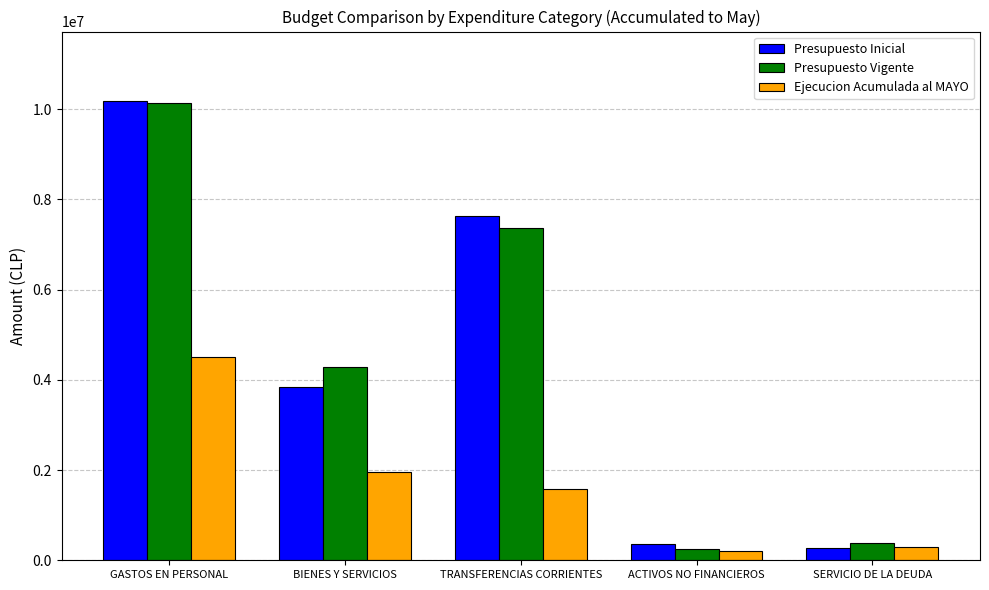

Reading left to right, transcribe all the data shown in this chart.

Presupuesto Inicial: GASTOS EN PERSONAL=10194773	BIENES Y SERVICIOS=3847885	TRANSFERENCIAS CORRIENTES=7631215	ACTIVOS NO FINANCIEROS=362965	SERVICIO DE LA DEUDA=280411
Presupuesto Vigente: GASTOS EN PERSONAL=10132132	BIENES Y SERVICIOS=4292885	TRANSFERENCIAS CORRIENTES=7378717	ACTIVOS NO FINANCIEROS=253023	SERVICIO DE LA DEUDA=380803
Ejecucion Acumulada al MAYO: GASTOS EN PERSONAL=4497023	BIENES Y SERVICIOS=1947922	TRANSFERENCIAS CORRIENTES=1572715	ACTIVOS NO FINANCIEROS=201117	SERVICIO DE LA DEUDA=288497